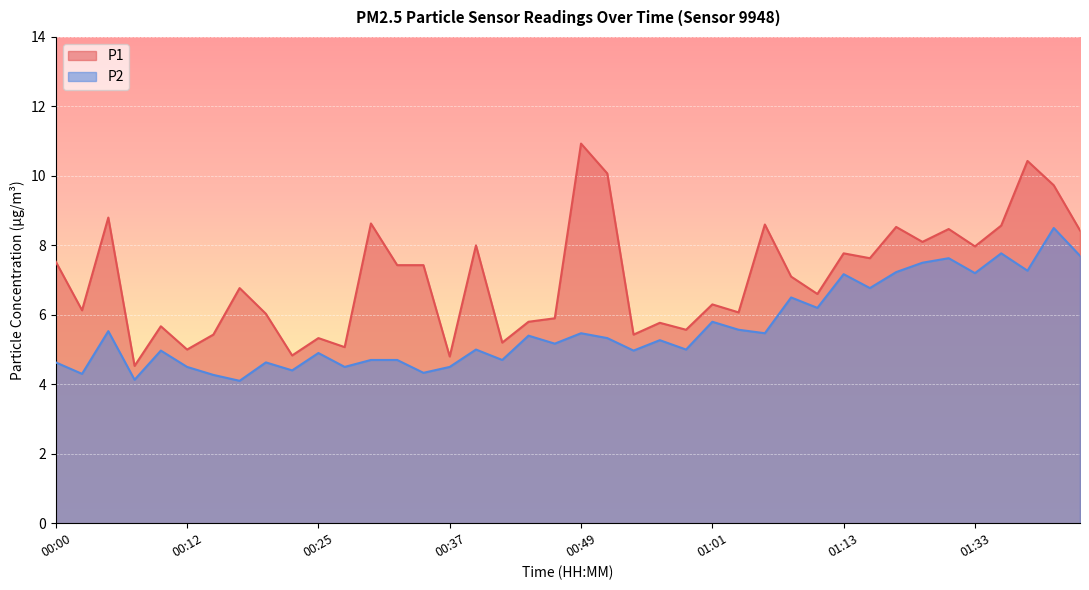

At how many categories does at least one series exceed 5?

36